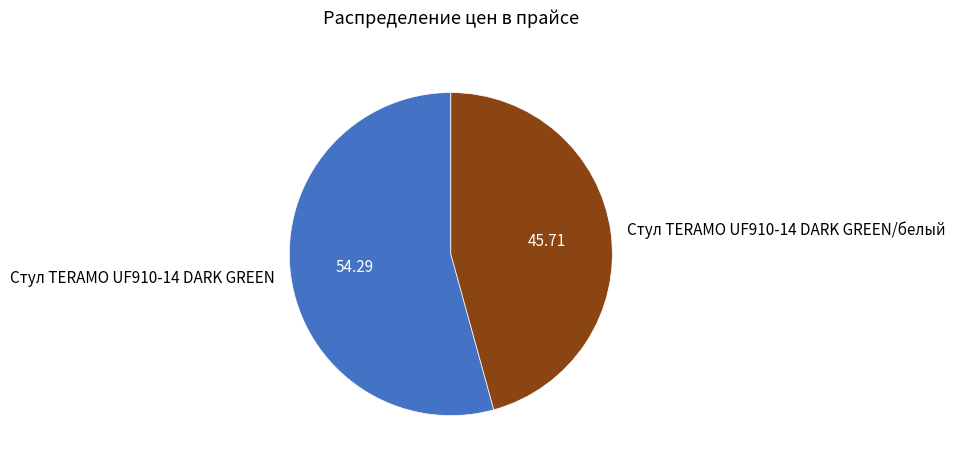

Rank the categories by value from highest to lowest.

Стул TERAMO UF910-14 DARK GREEN, Стул TERAMO UF910-14 DARK GREEN/белый